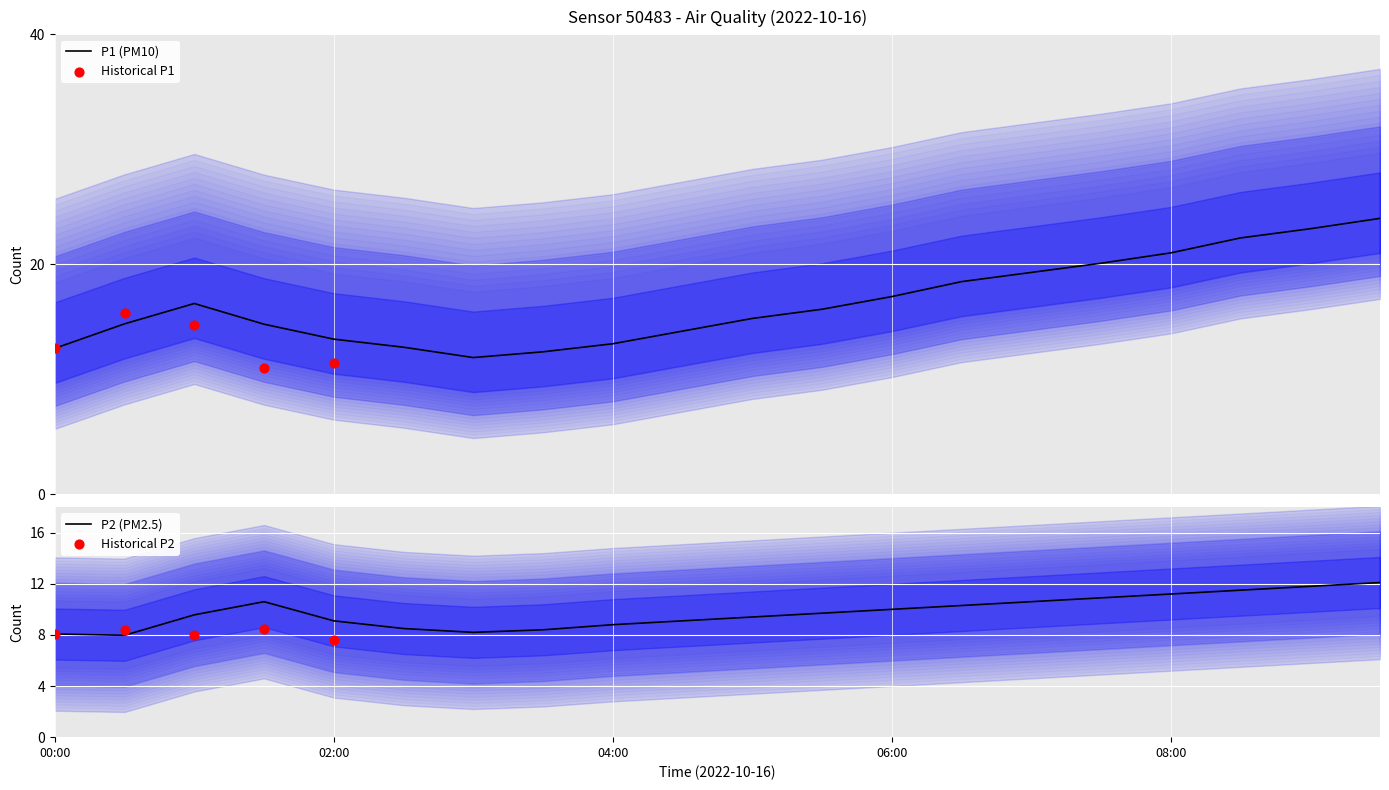

Is the value of P1 at 04:00 greater than the value of P2 at 02:30?

Yes